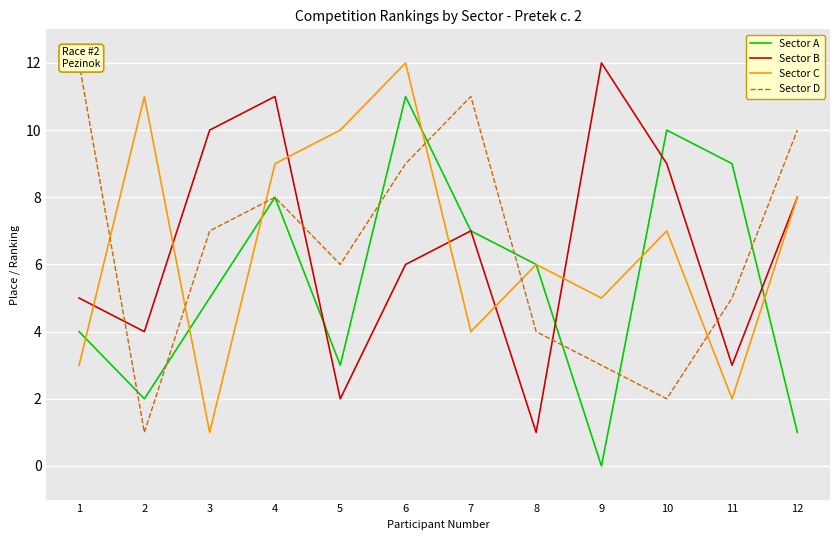

True or false: Sector A and Sector B cross at least once.

True